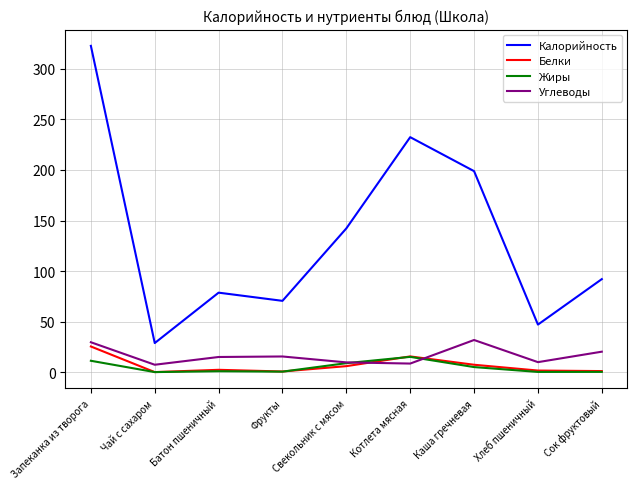

True or false: Калорийность has a value of 39.9 at Фрукты.

False